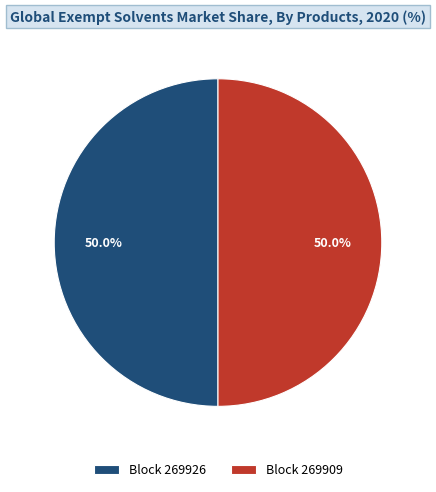

What is the total percentage of Block 269926 and Block 269909?

100.0%